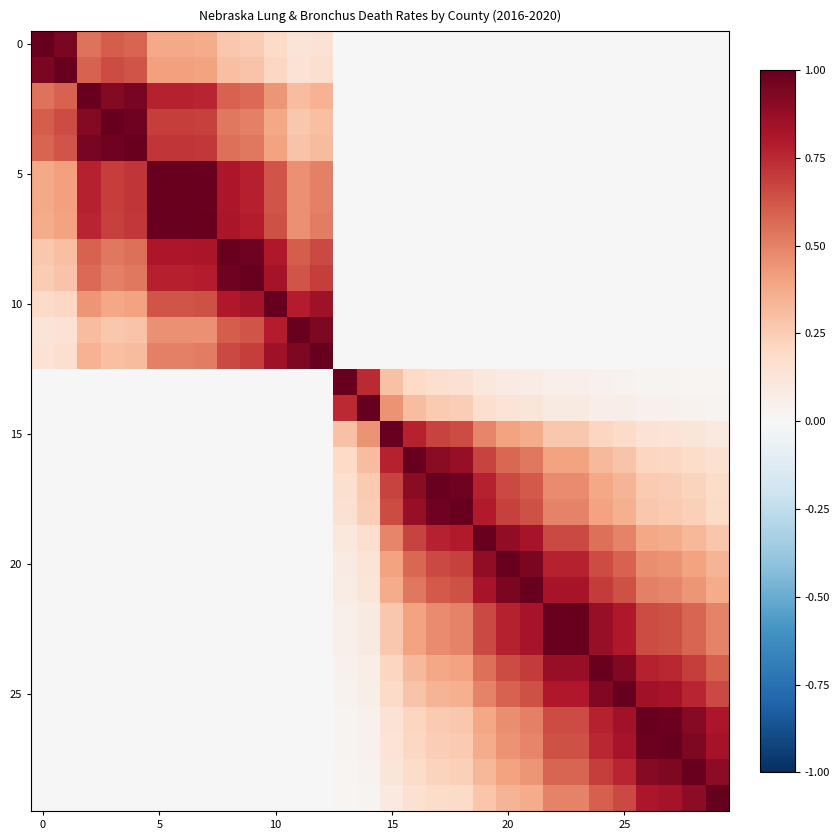

At how many categories does at least one series exceed 0?

30